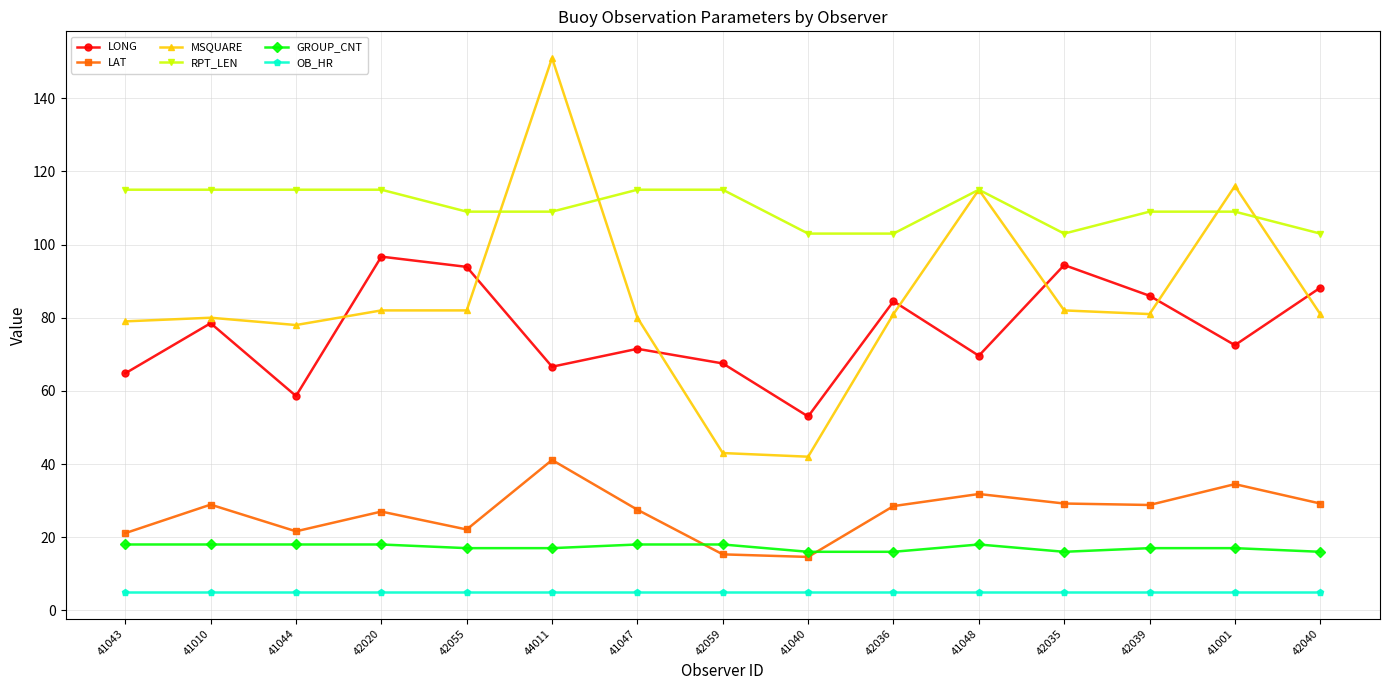

What value does the LONG series have at 41048?

69.6